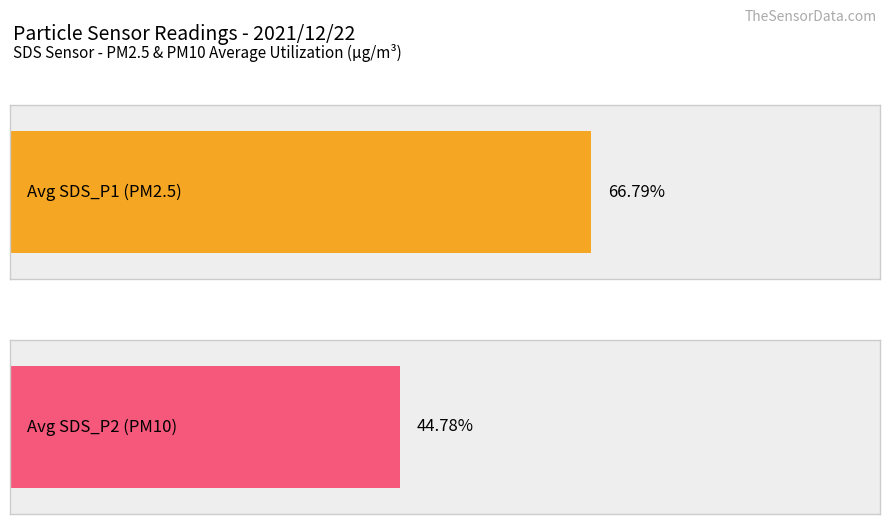

How many bars are there in each group?

2